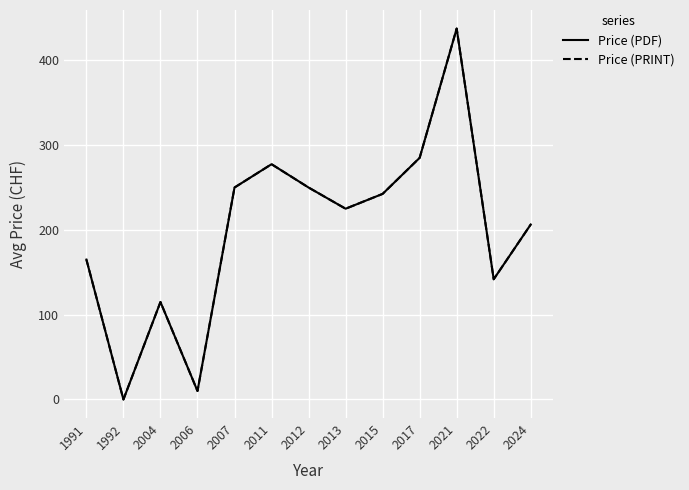

Where does the Price (PRINT) series first go above 225?

2007